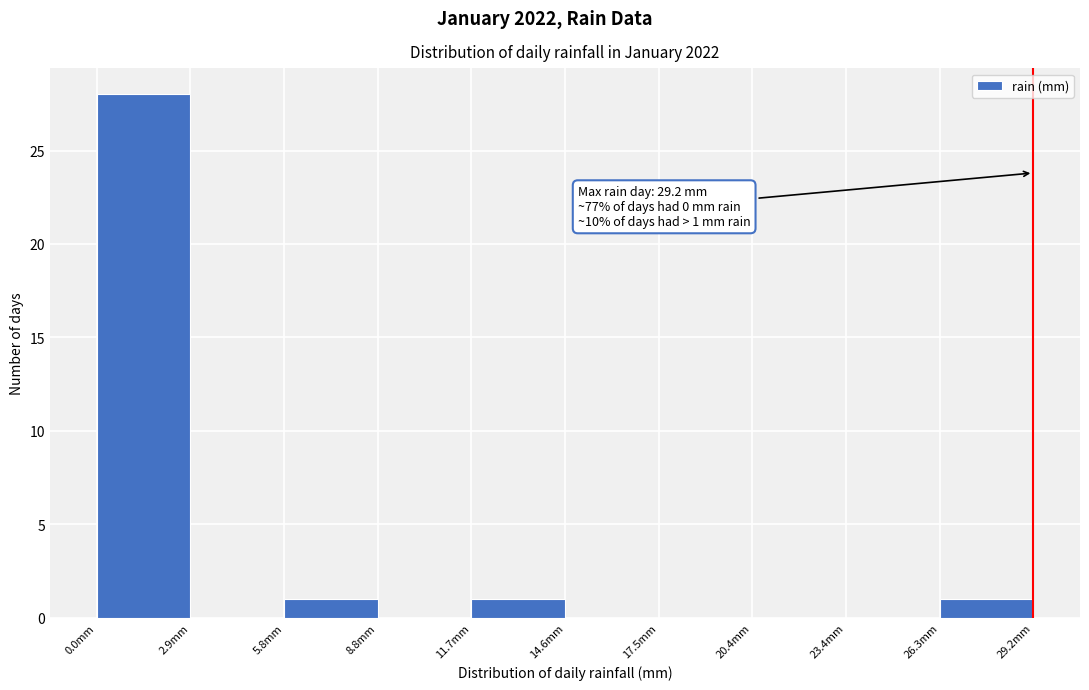

Which range on the x-axis has the tallest bar?

0.0 to 3.0